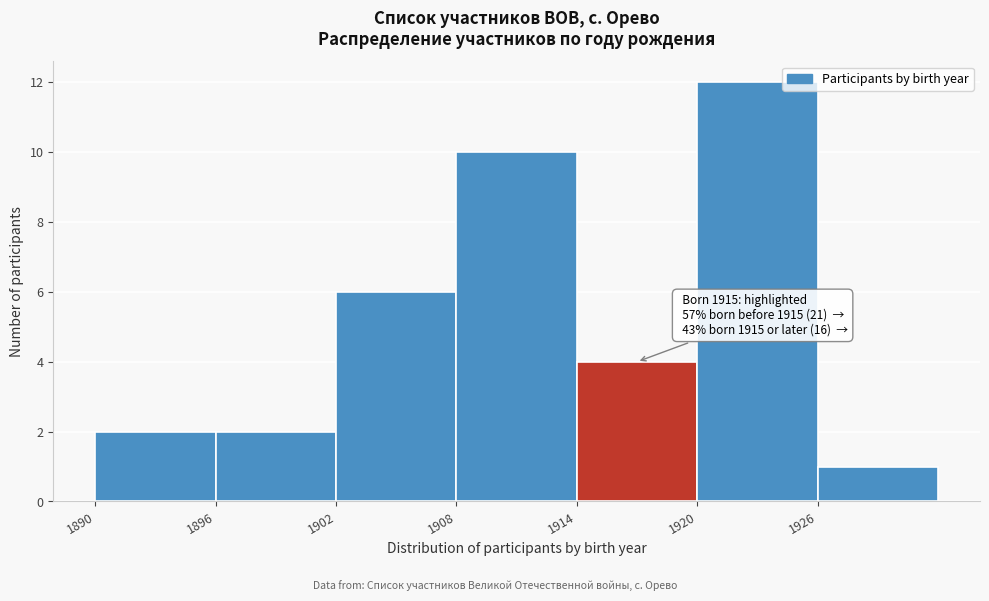

Over which range of the x-axis is the bar tallest?

1920 to 1926